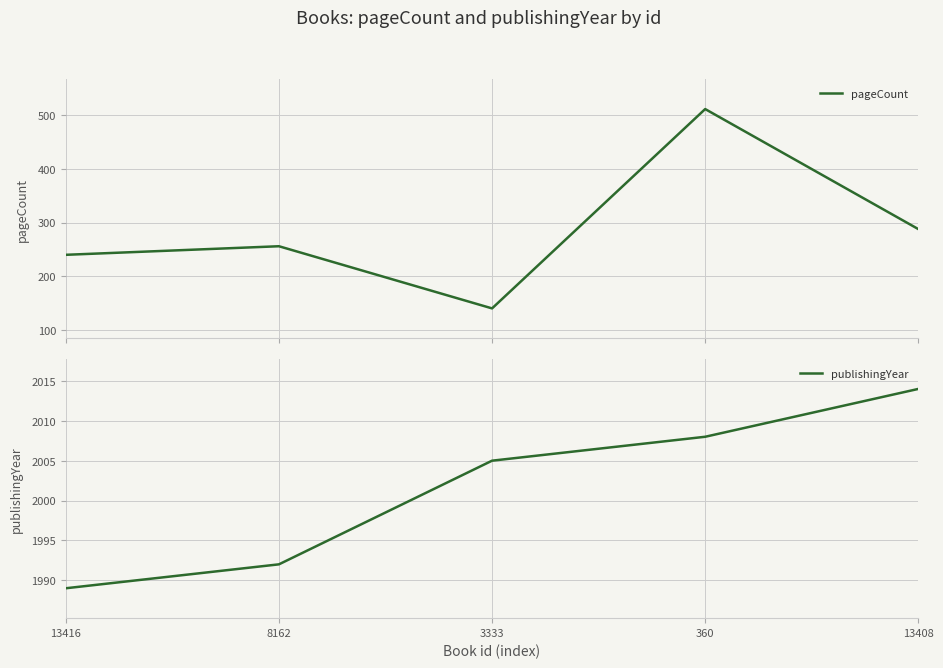

What is the average value of the pageCount series?

287